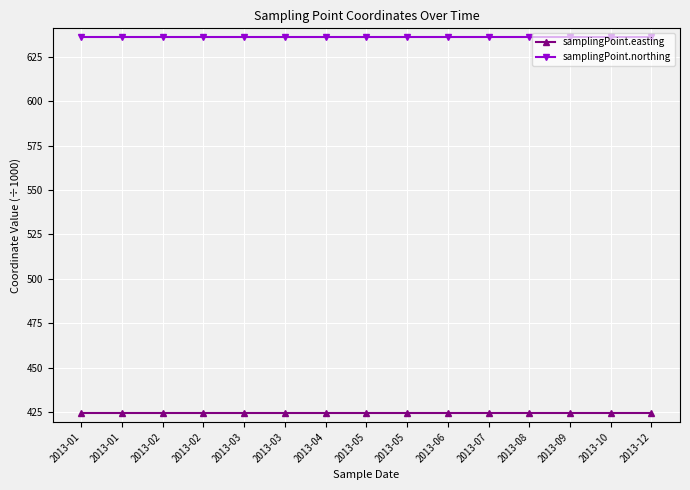

What are all the series names shown in the legend?

samplingPoint.easting, samplingPoint.northing